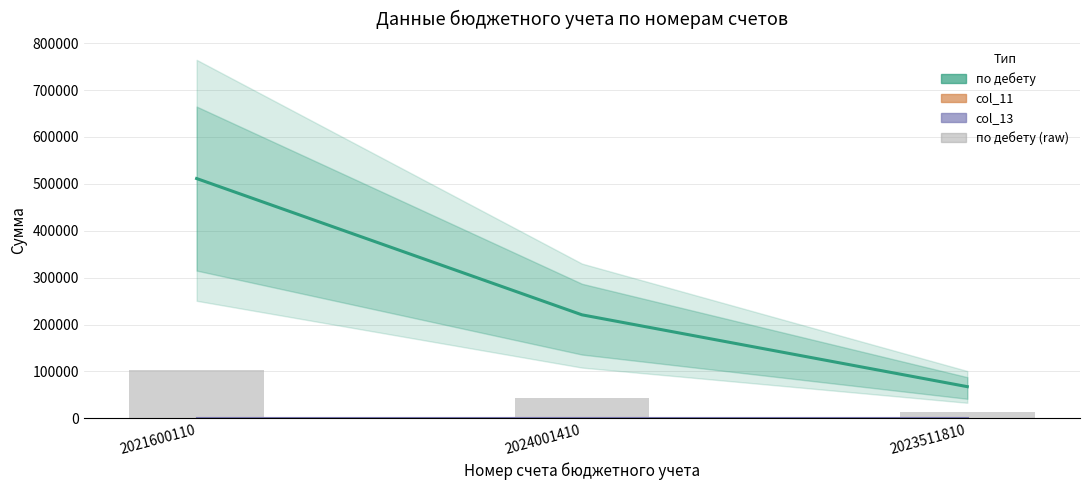

Which has a higher value, 2021600110 or 2024001410?

2021600110